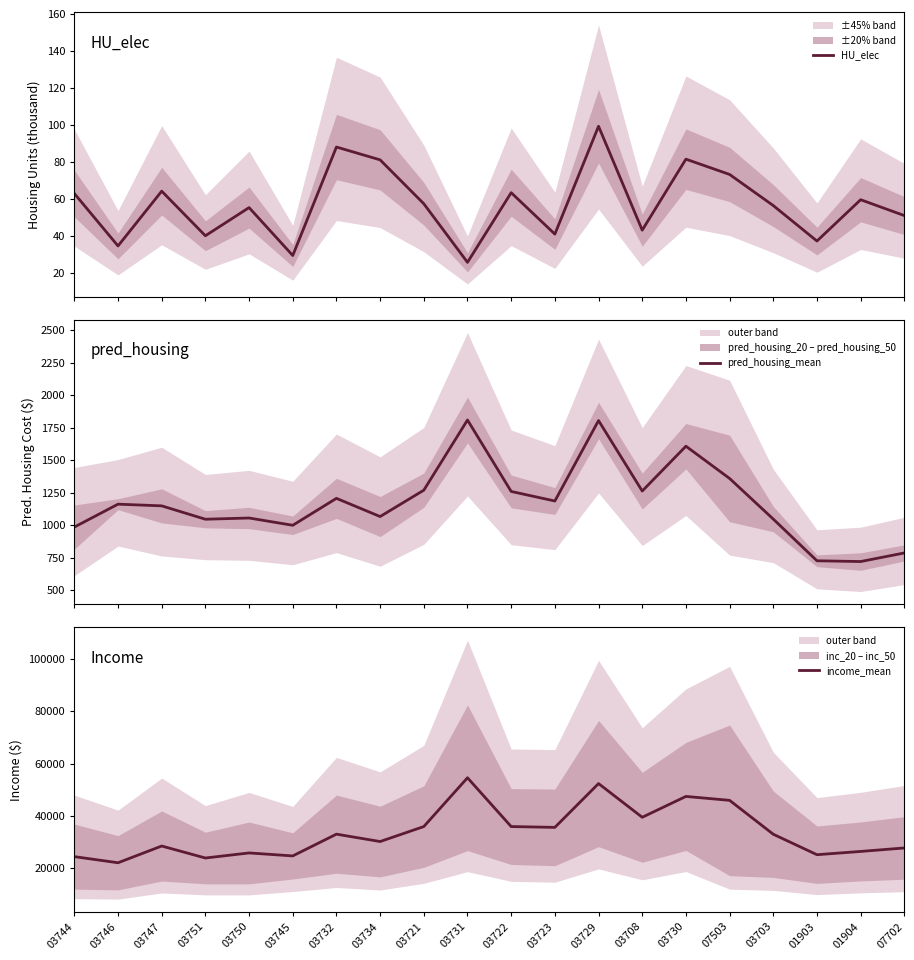

Rank the series at 03721 from lowest to highest value.

HU_elec, pred_housing_mean, income_mean